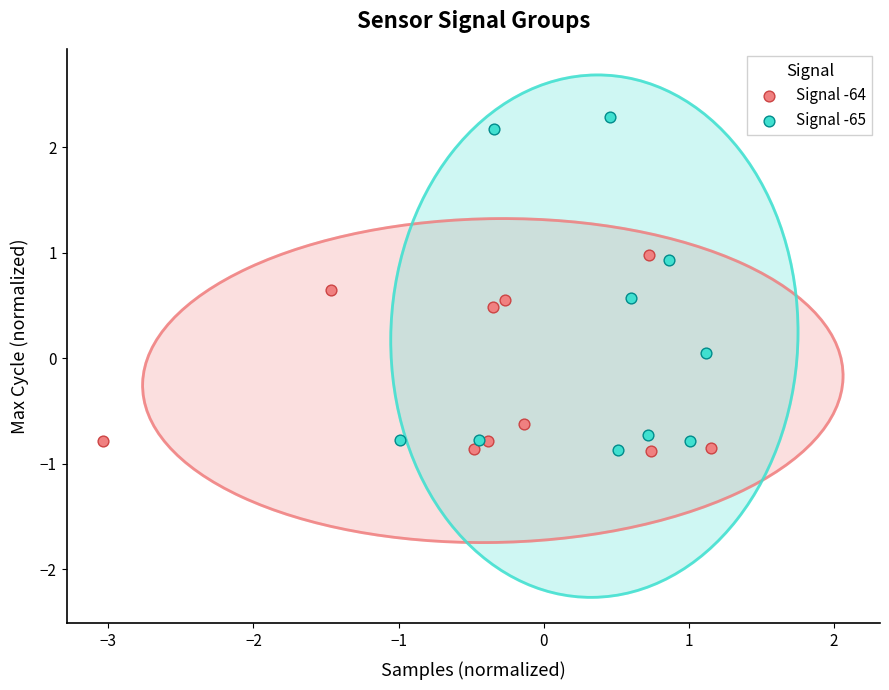

Which series contains the highest Y value?

Signal -65